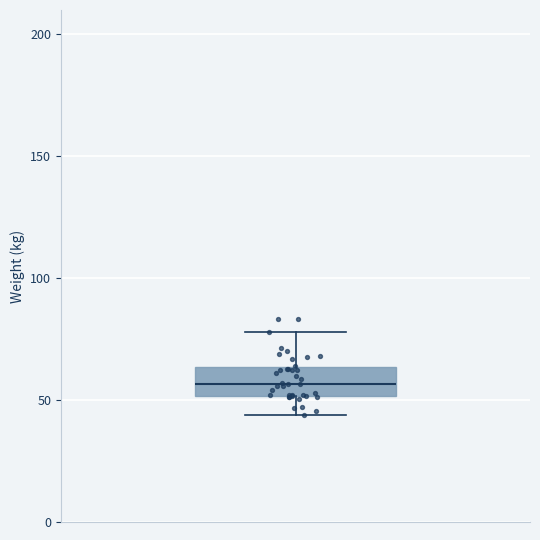

Transcribe this box plot: give where the median line is, the range the box spans, and where the two whiskers end, as read against the y-axis. The values are not printed on the chart, so give them approximately, as read against the axis.

median 55, box 50 to 65, whiskers 45 to 80